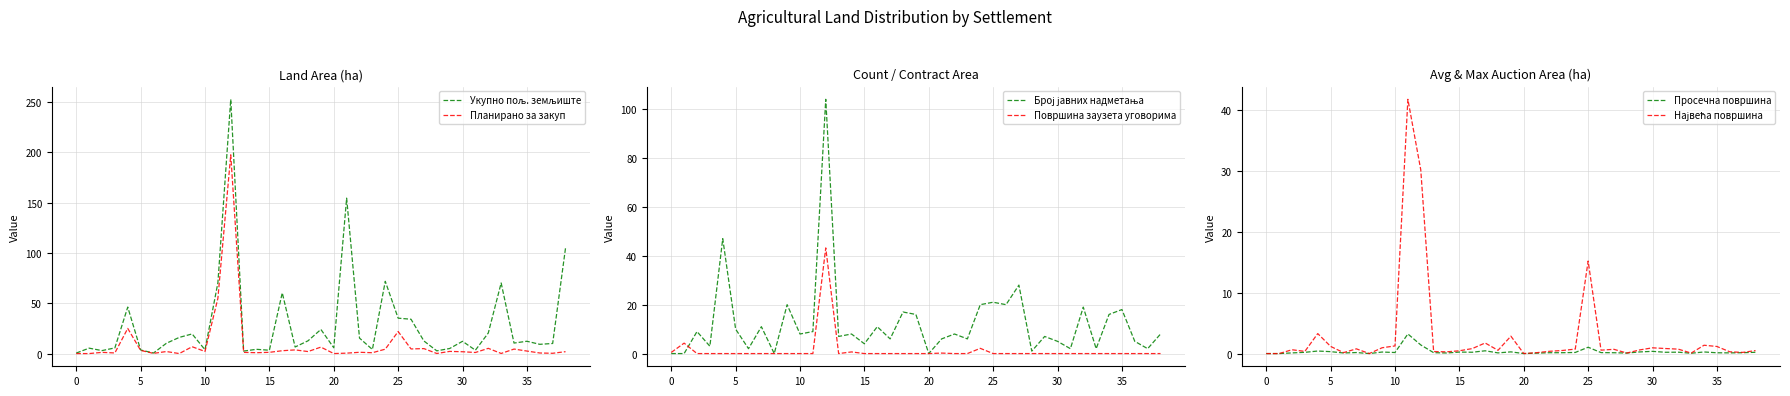

What is the average value of the Планирано за закуп series?

9.5